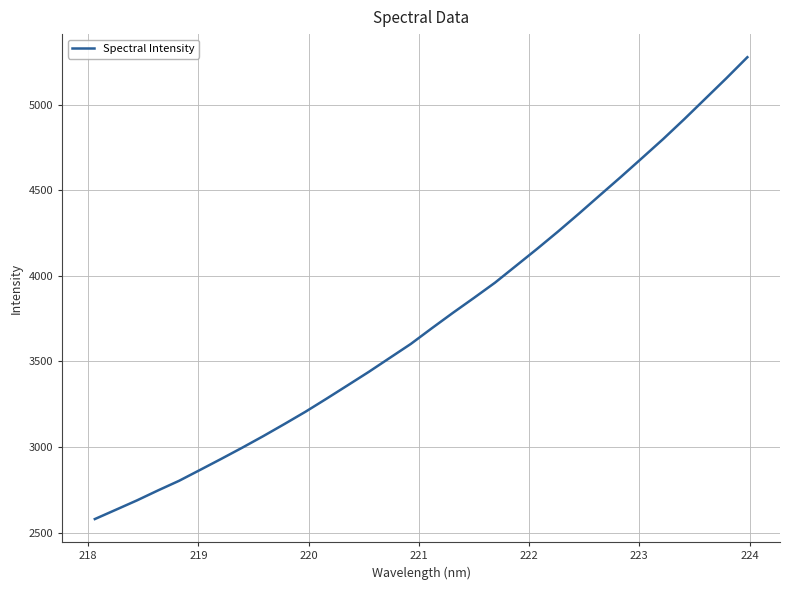

What is the minimum value shown in the chart?

2579.3